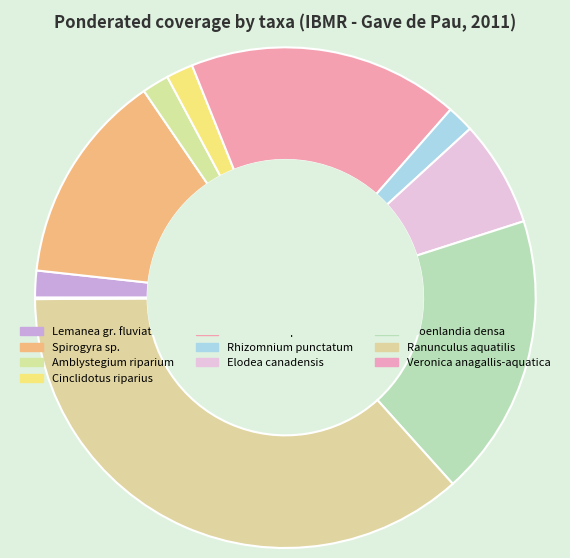

Which category has the smallest portion of the pie?

Veronica anagallis-aquatica